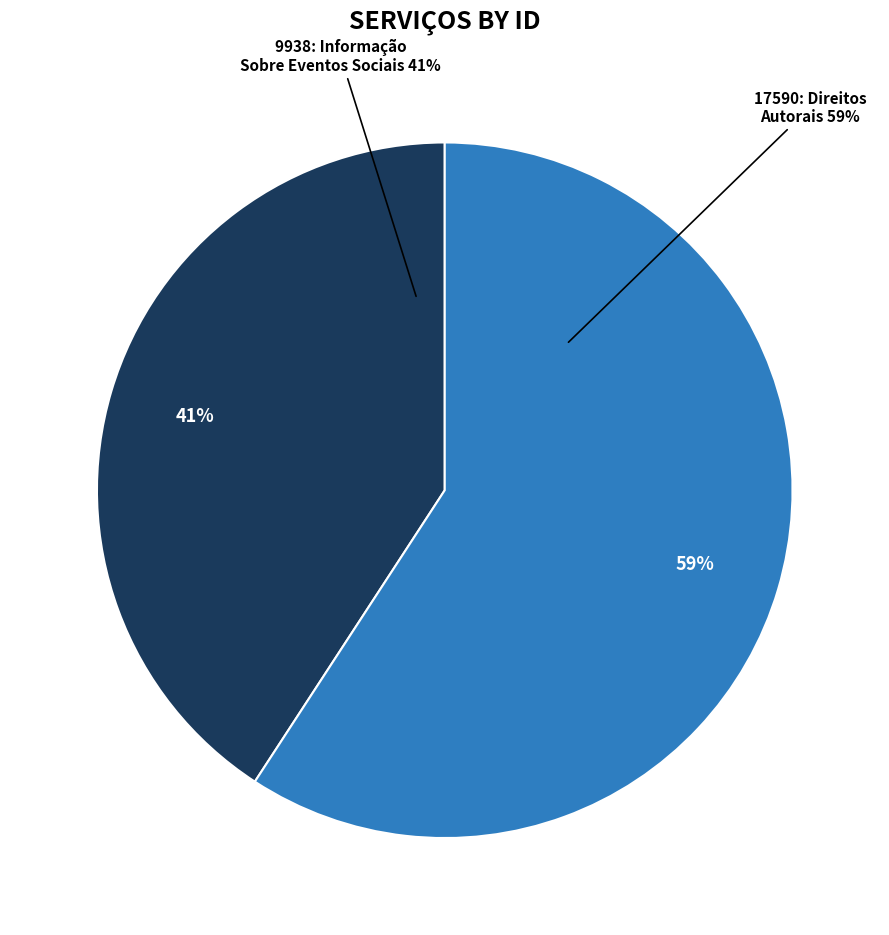

What is the smallest slice in the pie chart?

9938: Informação Sobre Eventos Sociais